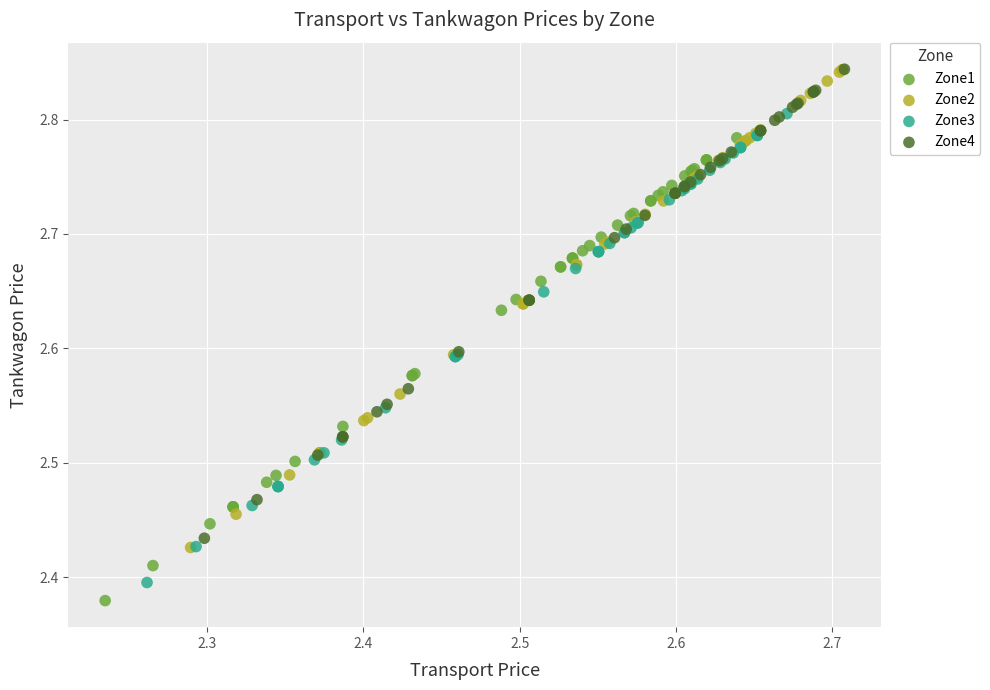

Which series has the widest spread of Y values?

Zone2